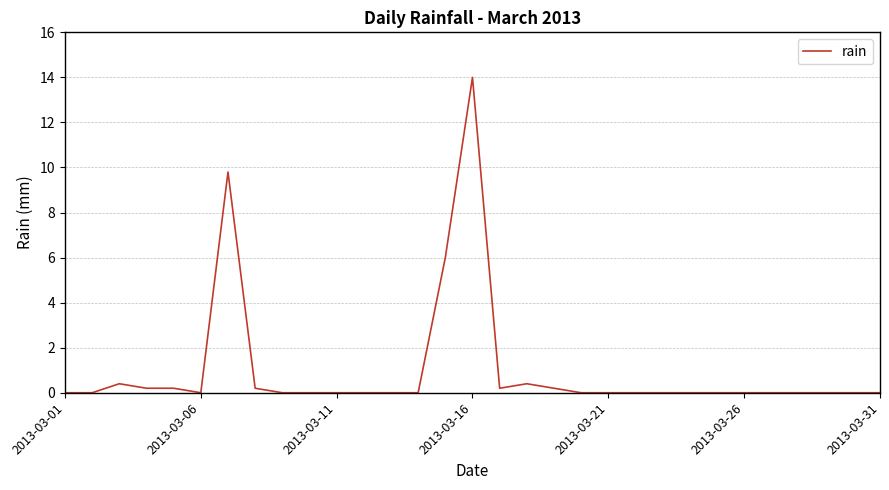

What is the greatest value displayed?

14.0